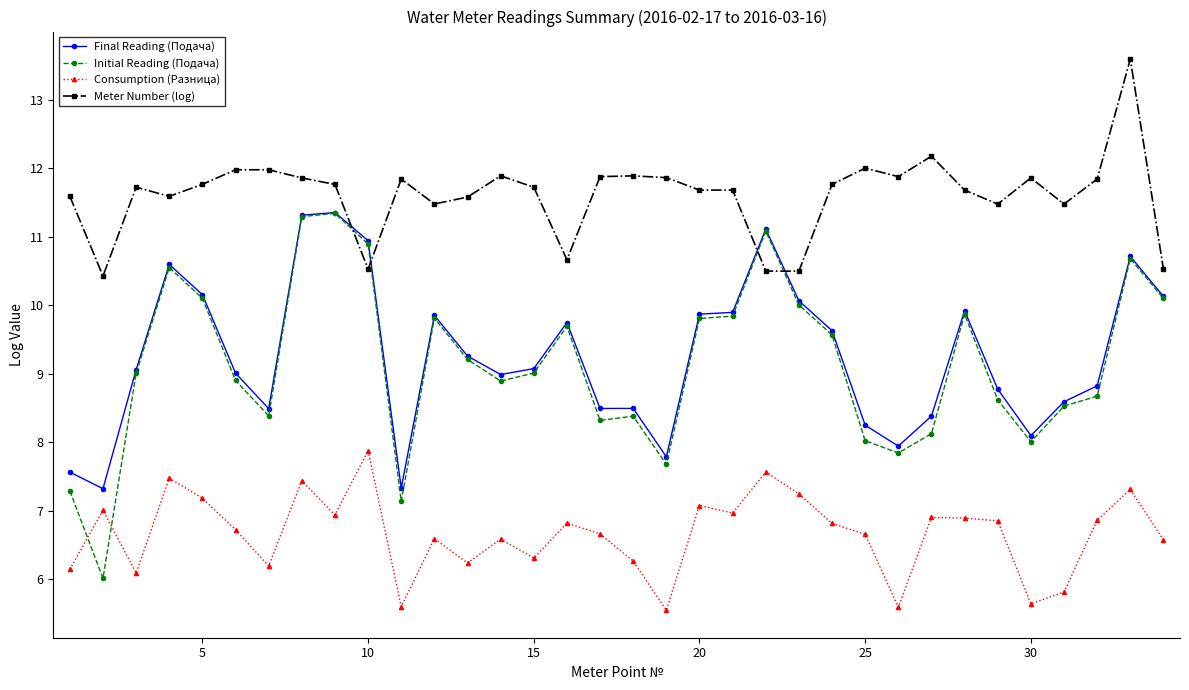

What is the maximum value shown in the chart?

13.6